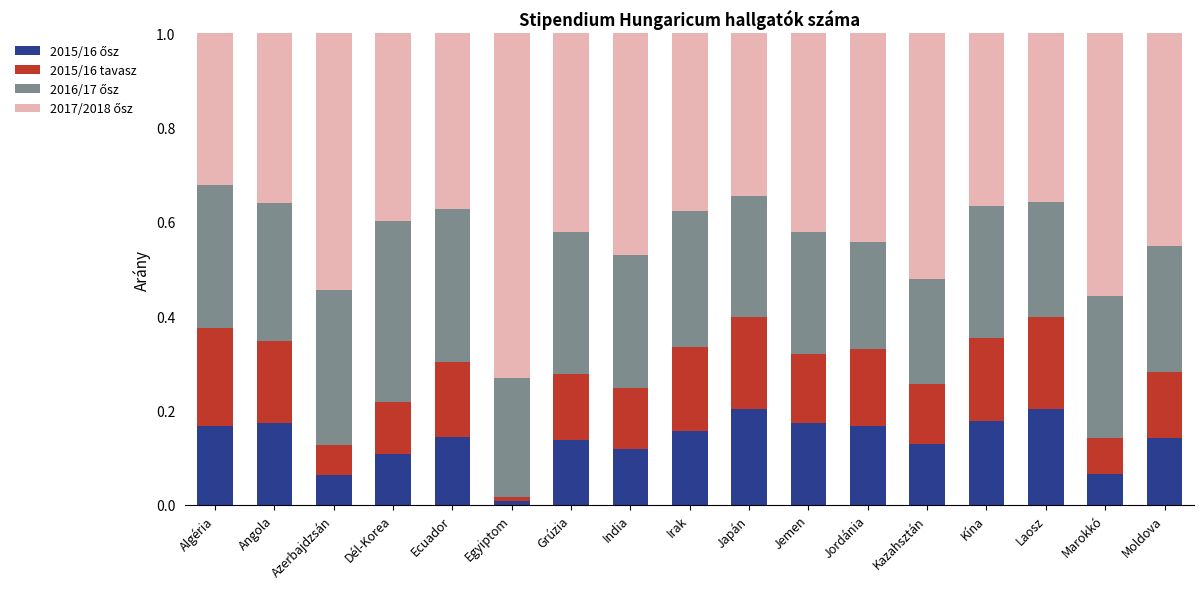

Does the chart contain any negative values?

No